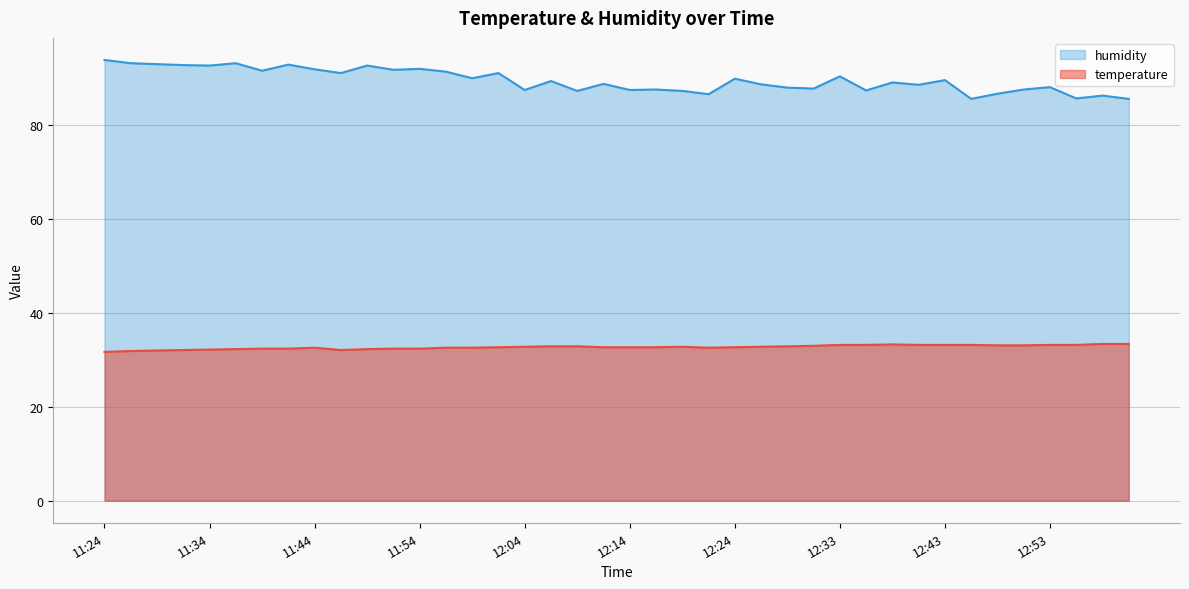

Which category has the lowest value across all series?

11:24